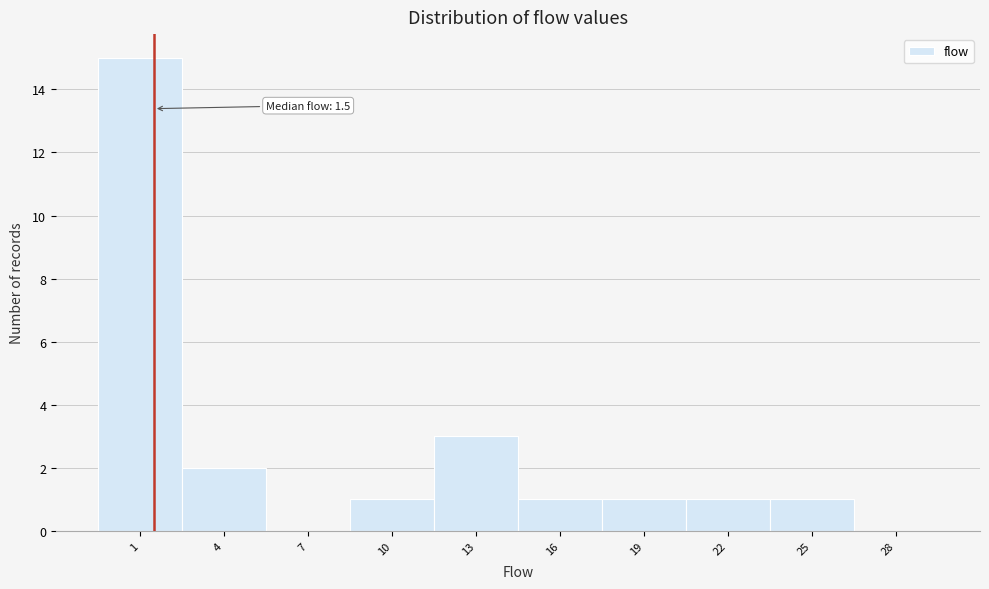

Which range on the x-axis has the tallest bar?

-0.5 to 2.5